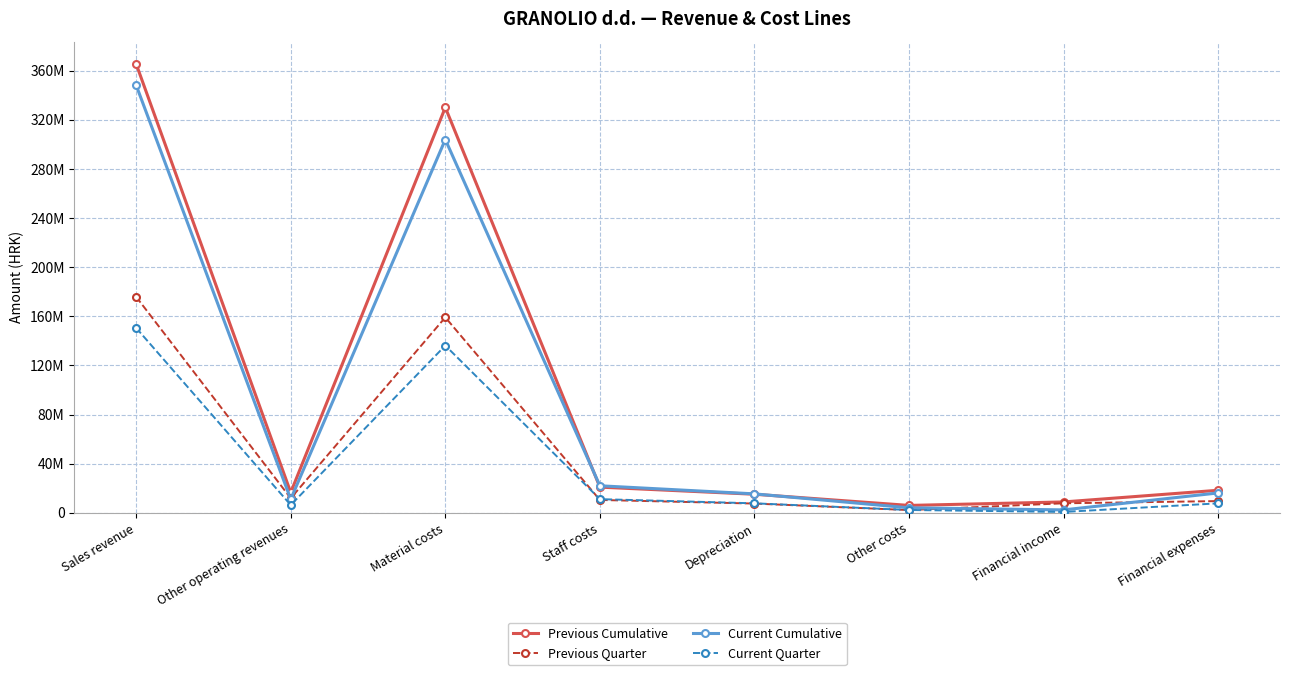

At which label is Current Cumulative closest to 175285881?

Material costs